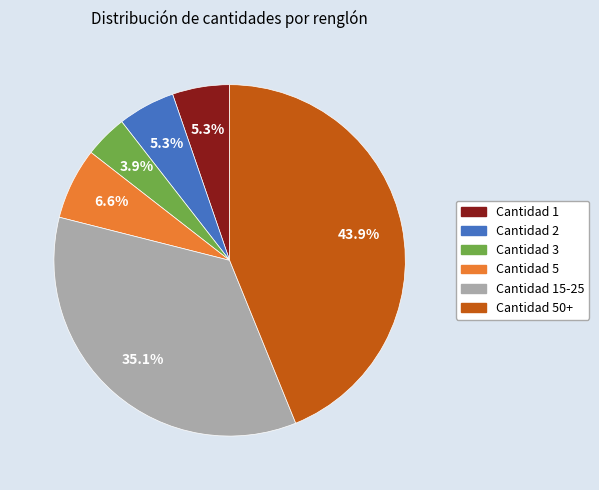

Is there any slice that represents more than half of the pie?

No